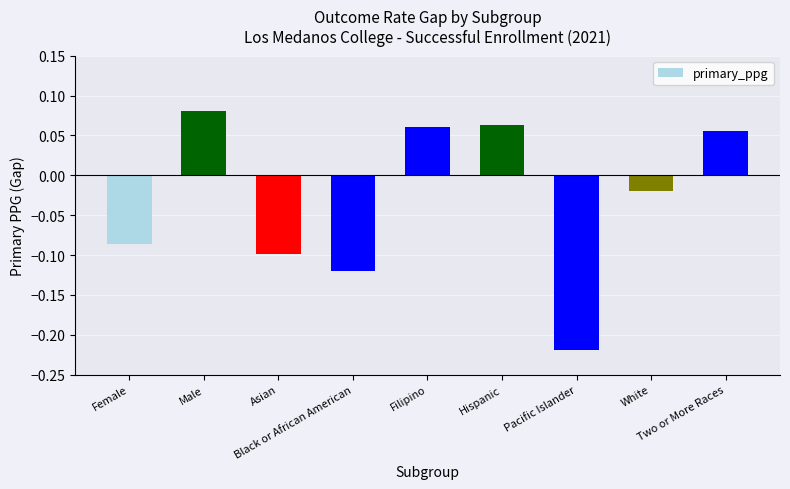

How many values are below zero?

5